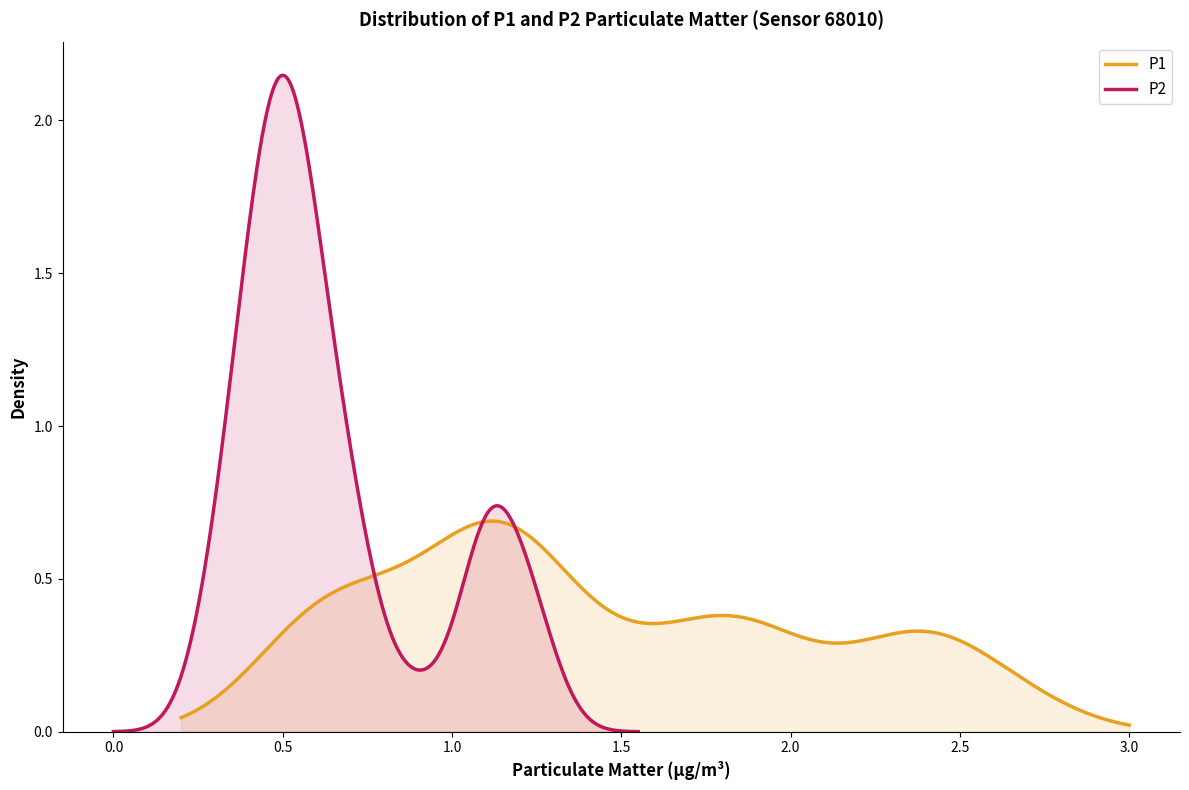

Which series has the largest range (max minus min)?

P1